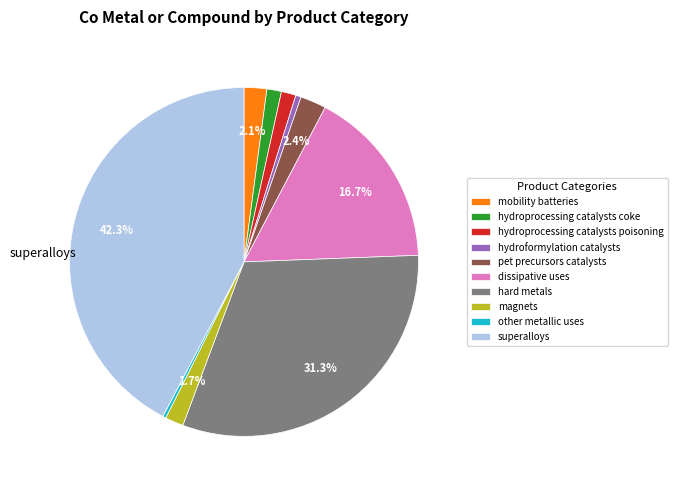

Combined, do hard metals and magnets account for over 50%?

No